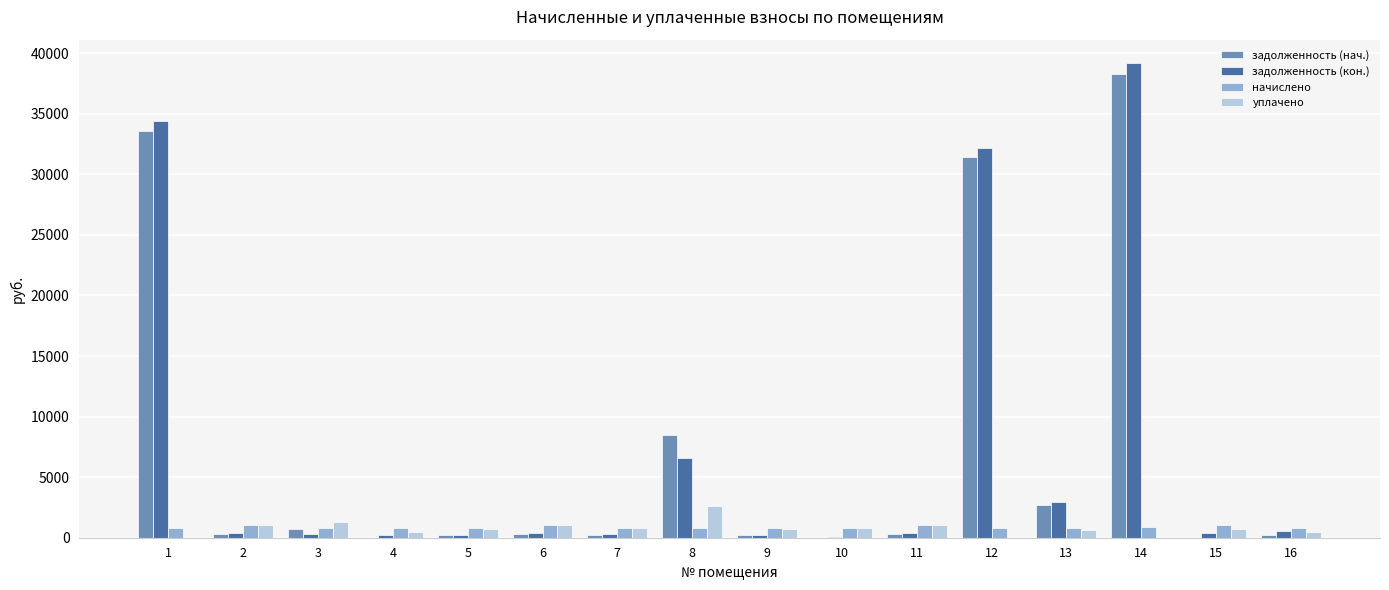

What is the greatest value displayed?

39163.8